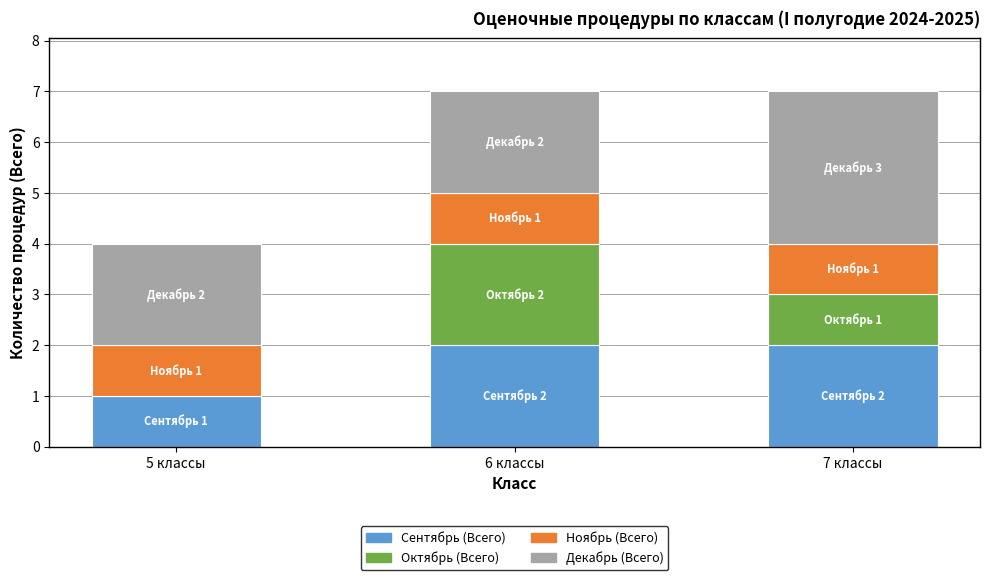

What is the highest value of the Сентябрь (Всего) series?

2